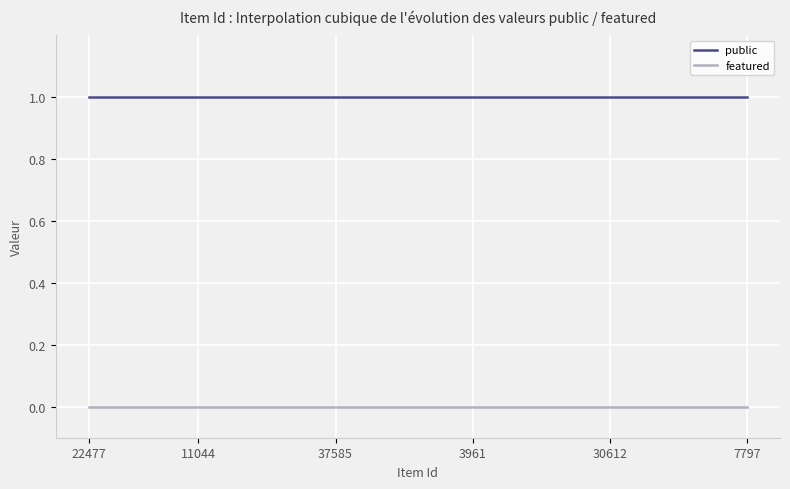

True or false: featured and public cross at least once.

False